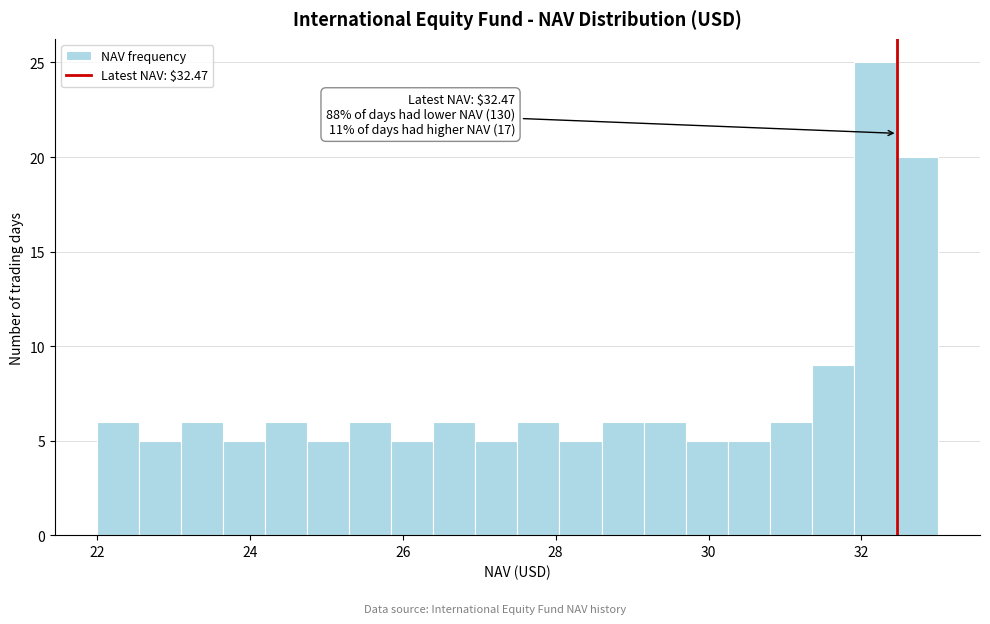

Around what value on the x-axis is the tallest bar? Give the approximate position of its centre, as read against the axis.

32.2